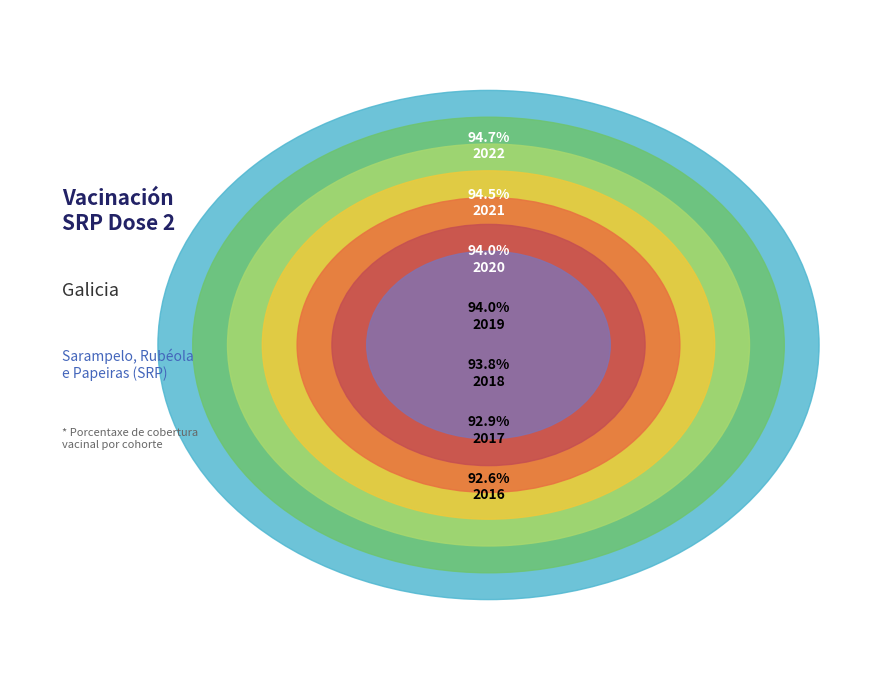

Between 2021 and 2020, which is larger?

2021